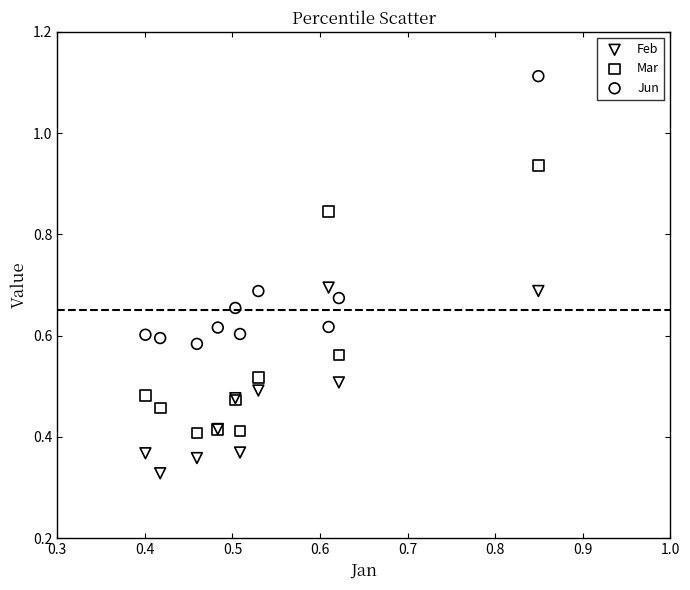

What are all the series names shown in the legend?

Feb, Mar, Jun